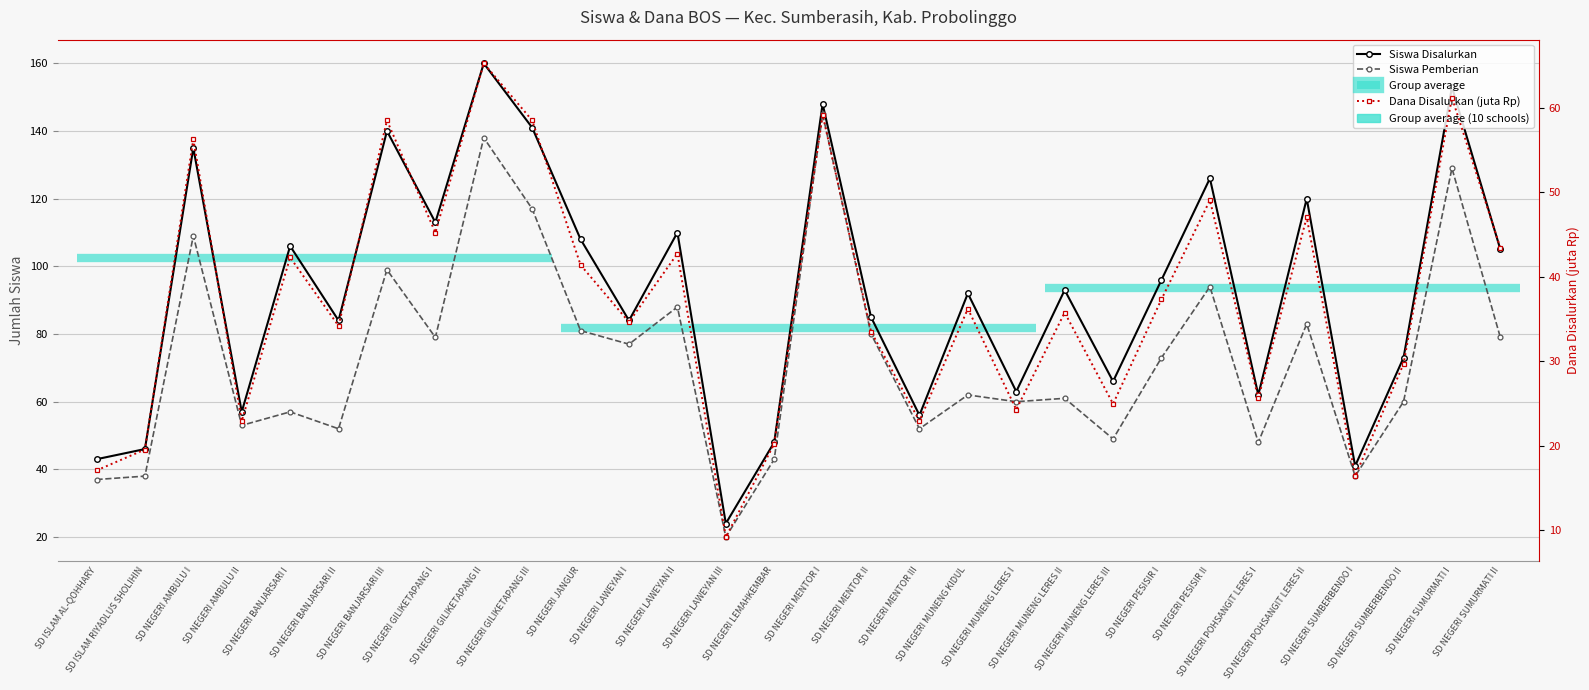

What is the sum of the Siswa Pemberian values at SD NEGERI LAWEYAN I and SD NEGERI BANJARSARI I?

134.0